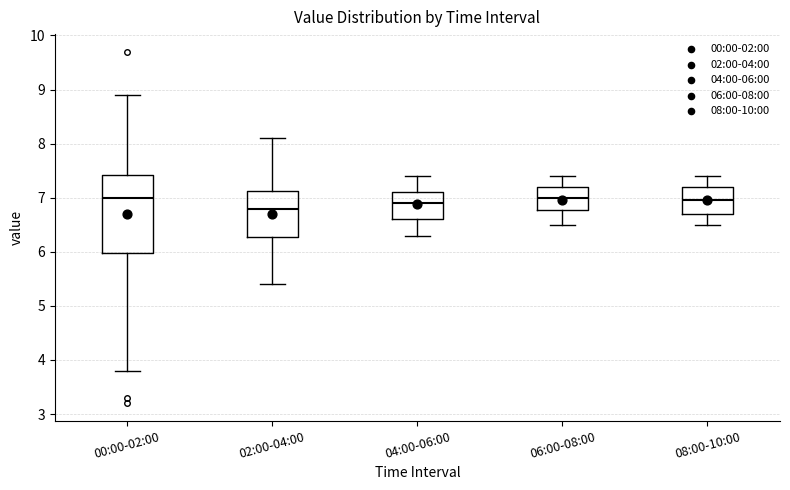

Reading left to right, read every box against the y-axis: the position of its median line, the range the box covers, and the ends of its whiskers. The values are not printed on the chart, so give them approximately, as read against the axis.

00:00-02:00: median 7.0, box 6.0 to 7.4, whiskers 3.8 to 8.9
02:00-04:00: median 6.8, box 6.3 to 7.1, whiskers 5.4 to 8.1
04:00-06:00: median 6.9, box 6.6 to 7.1, whiskers 6.3 to 7.4
06:00-08:00: median 7.0, box 6.8 to 7.2, whiskers 6.5 to 7.4
08:00-10:00: median 7.0, box 6.7 to 7.2, whiskers 6.5 to 7.4